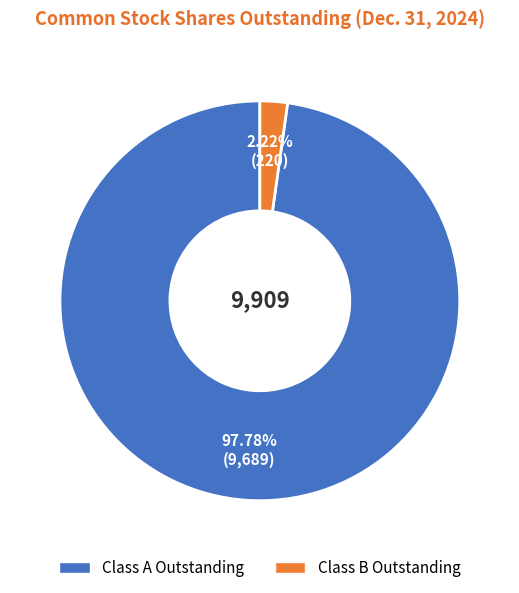

Rank the categories by value from lowest to highest.

Class B Outstanding, Class A Outstanding